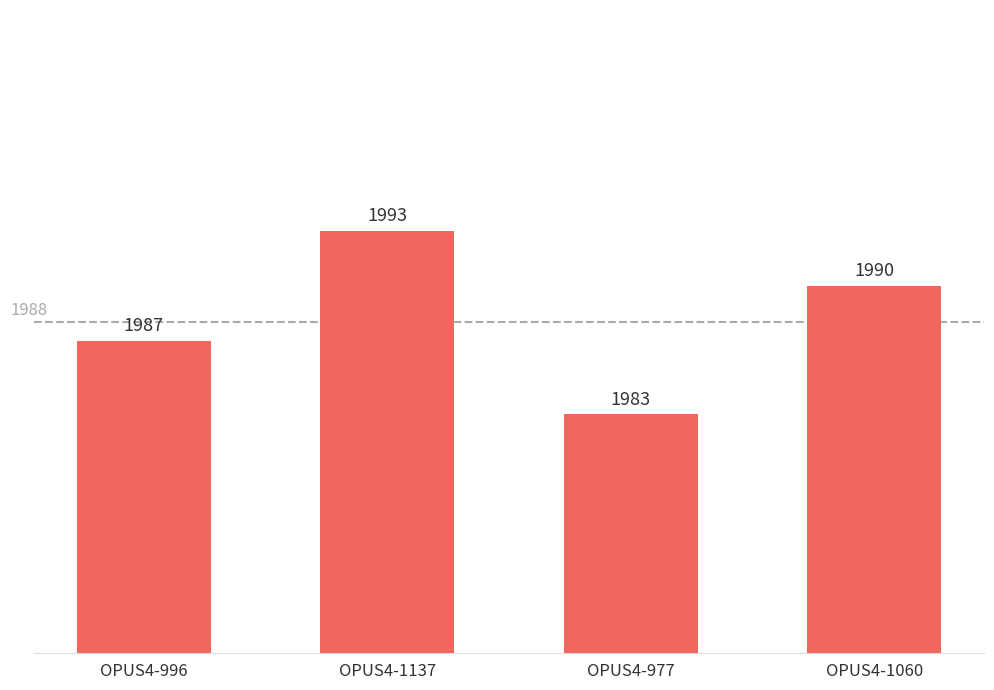

How many distinct data groups are displayed?

1